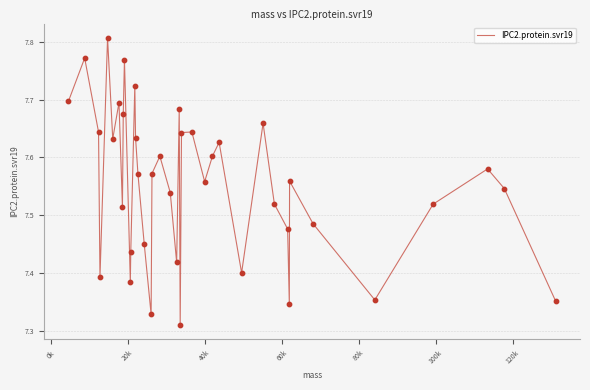

What is the difference between the maximum and minimum values?

0.5